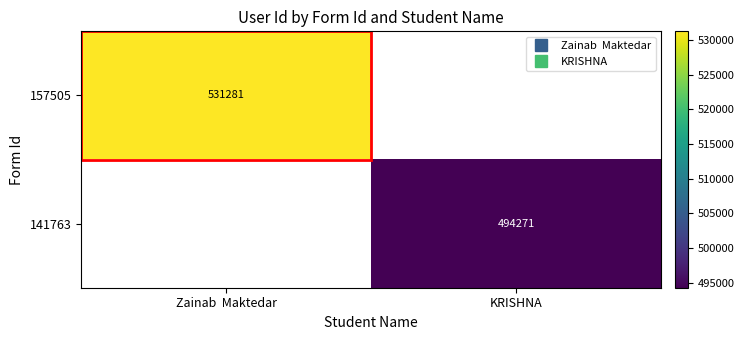

What is the sum of all 141763 values?

494271